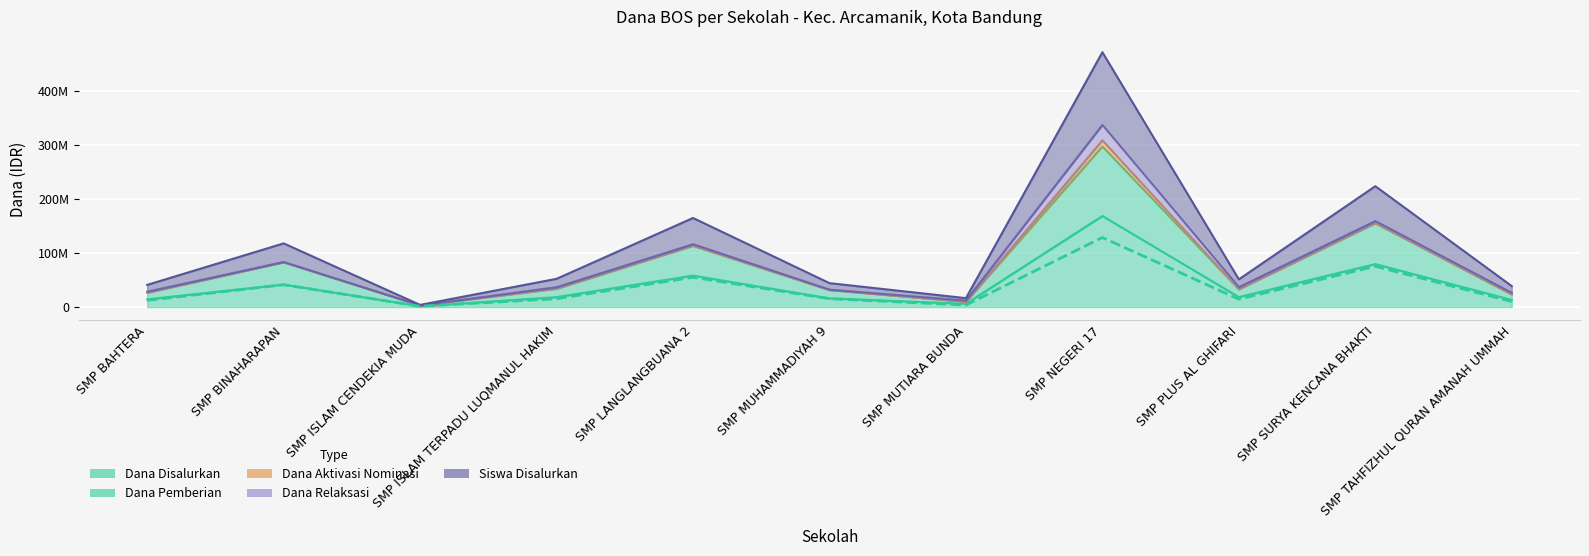

Is the value of Dana Pemberian at SMP BINAHARAPAN greater than the value of Siswa Disalurkan at SMP MUHAMMADIYAH 9?

No